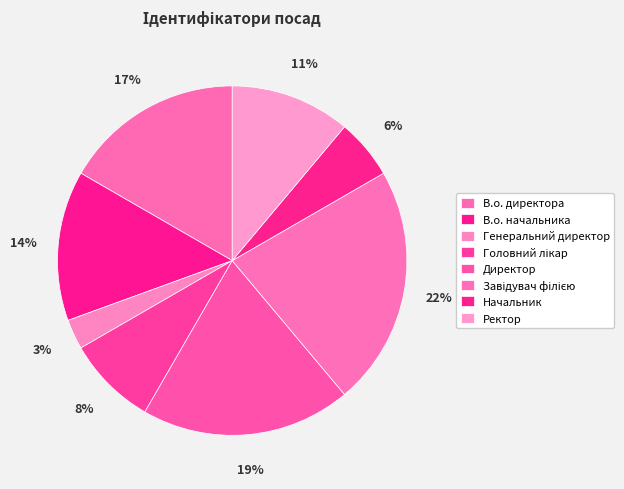

Combined, what portion of the pie is В.о. директора and Директор?

36.1%